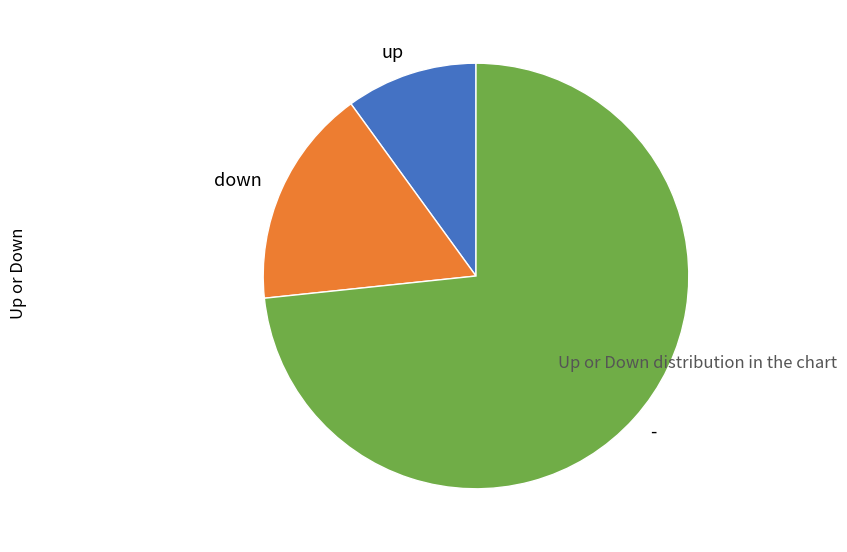

Which category has the smallest portion of the pie?

up